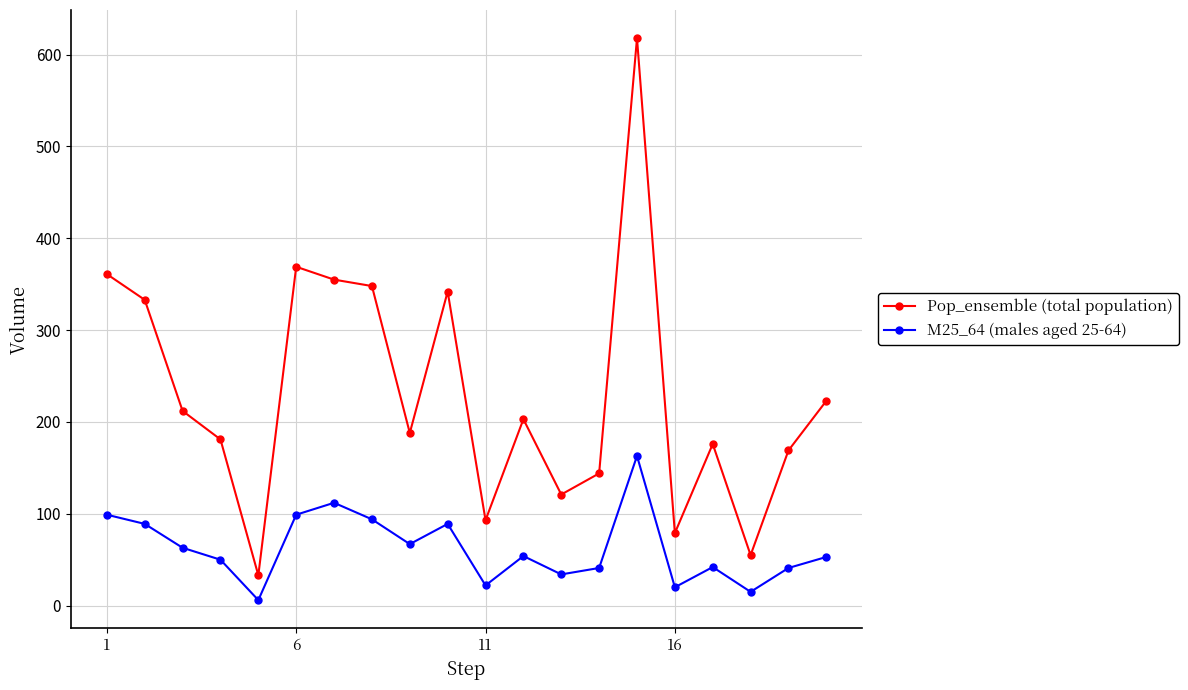

True or false: Pop_ensemble (total population) and M25_64 (males aged 25-64) cross at least once.

False